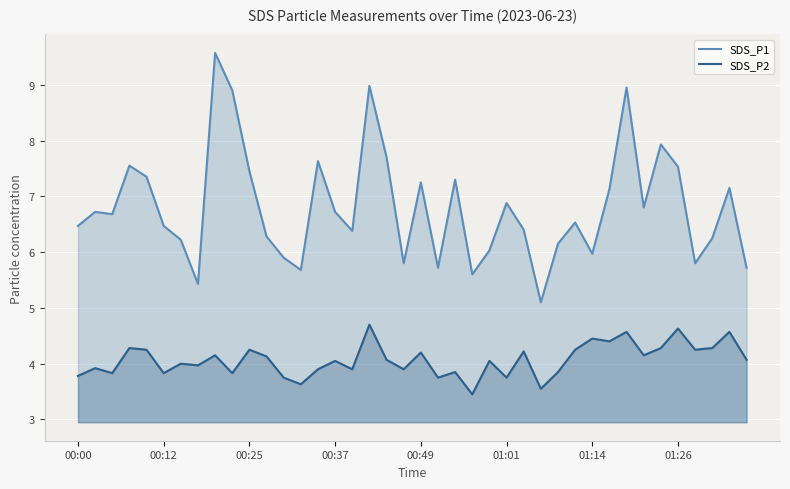

True or false: SDS_P1 and SDS_P2 cross at least once.

False